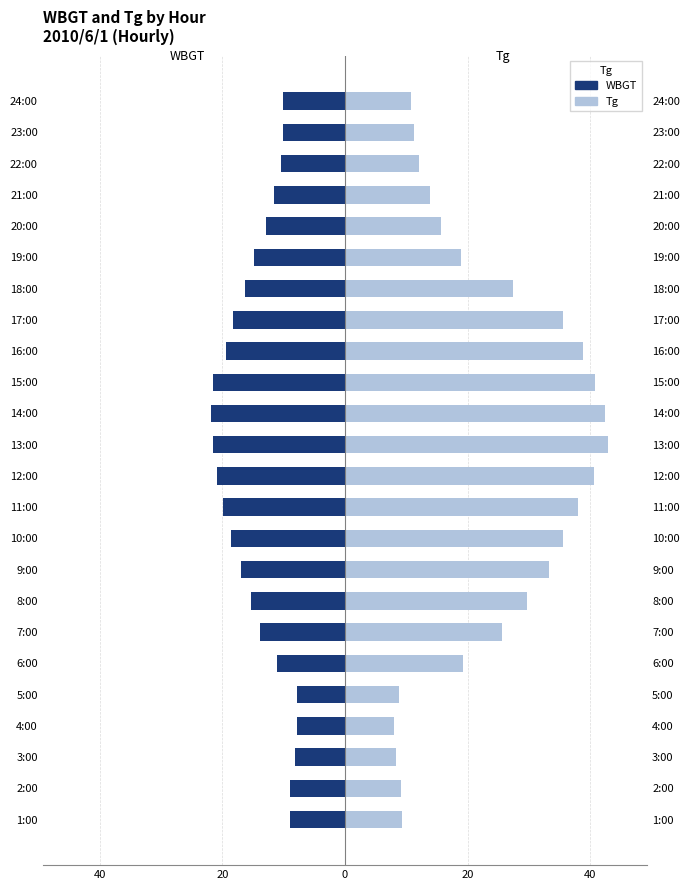

Does the chart contain stacked bars?

No